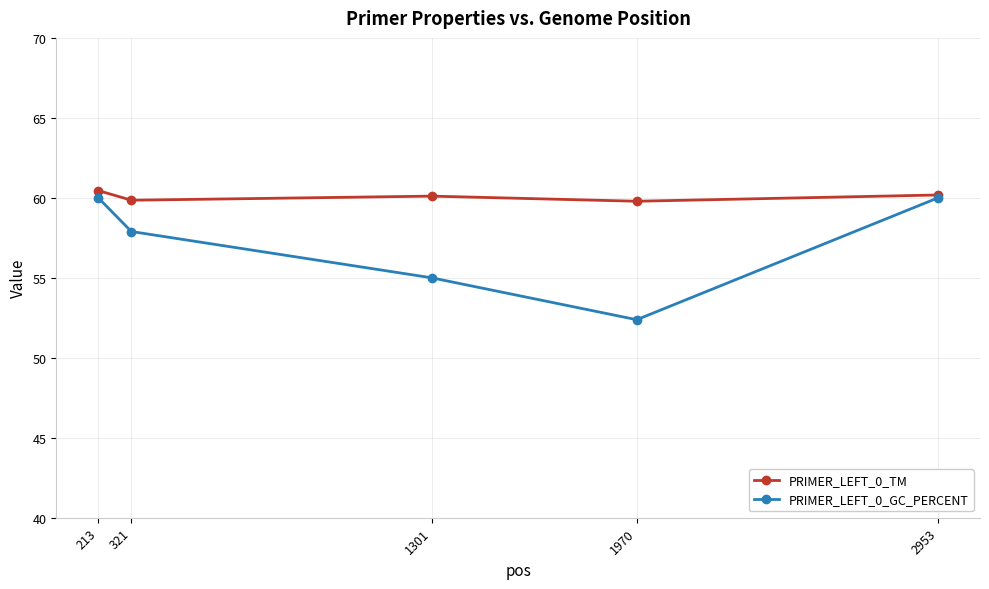

At which label does PRIMER_LEFT_0_GC_PERCENT first exceed 57?

213